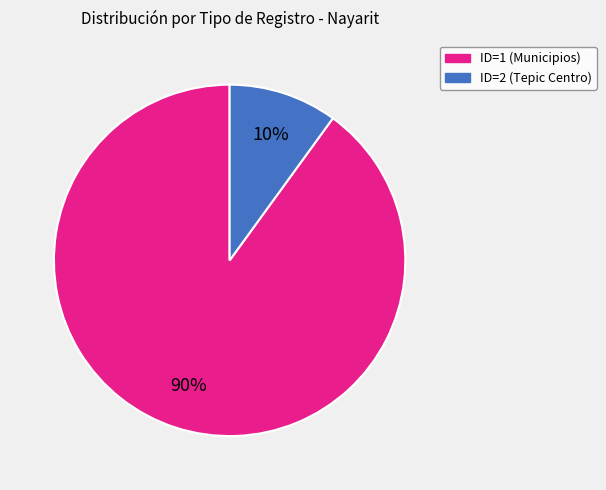

Is there any slice that represents more than half of the pie?

Yes